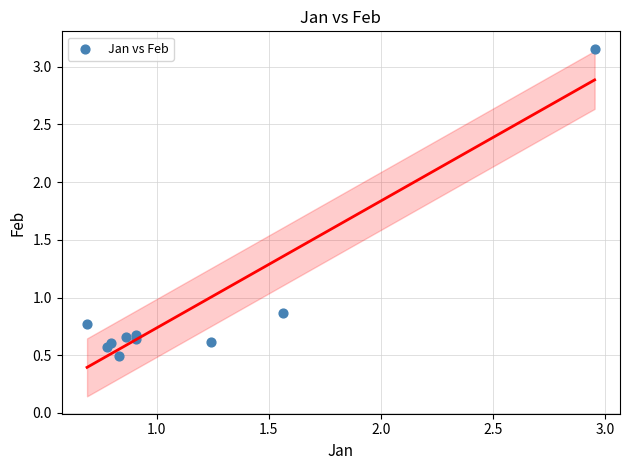

What is the range of Y values (max minus min)?

2.7